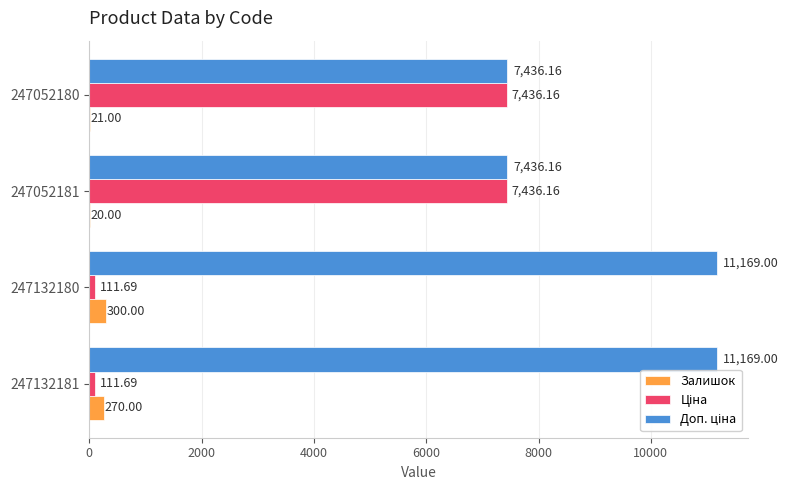

At which category is the sum across all series the highest?

247052180